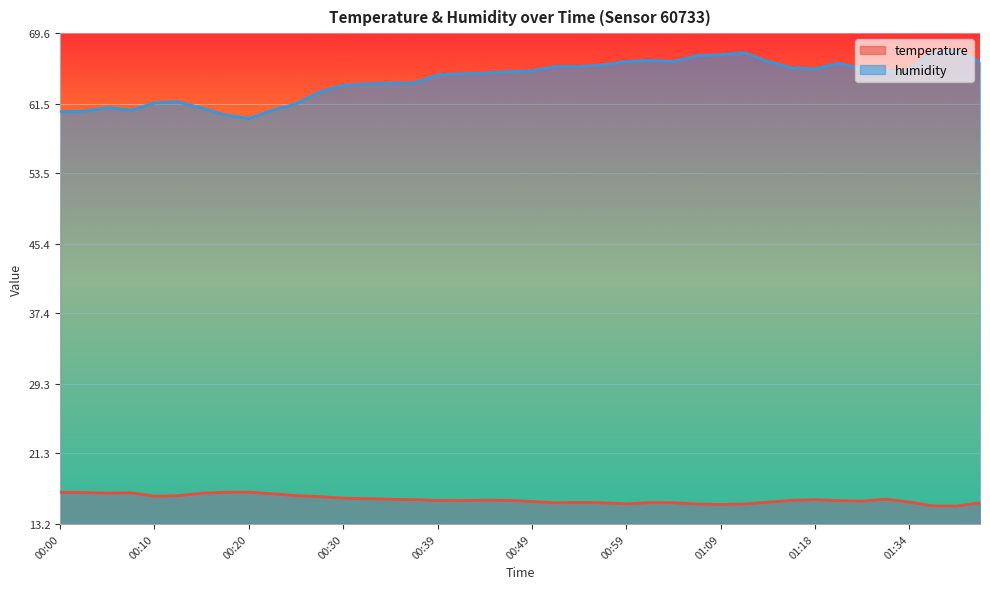

What is the average value of the humidity series?

64.3